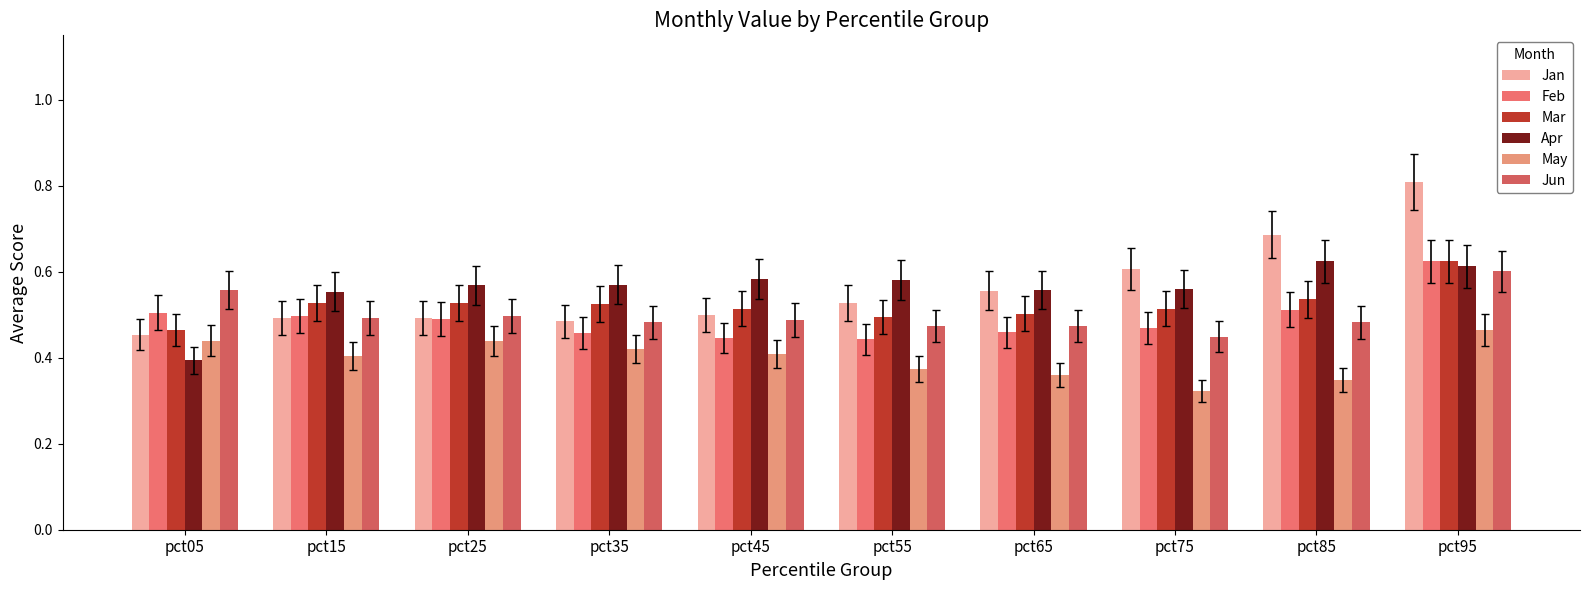

How many bars are there in total?

60